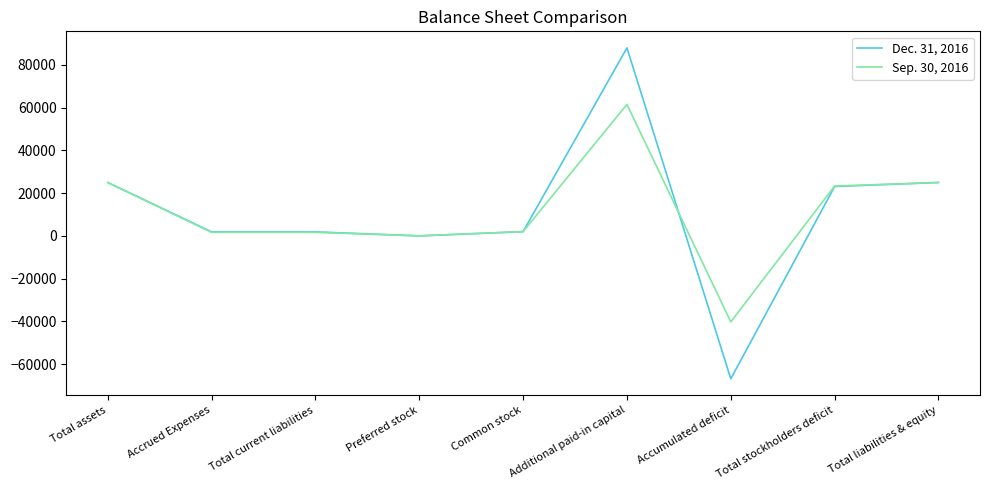

At which category does the chart reach its peak across all series?

Additional paid-in capital